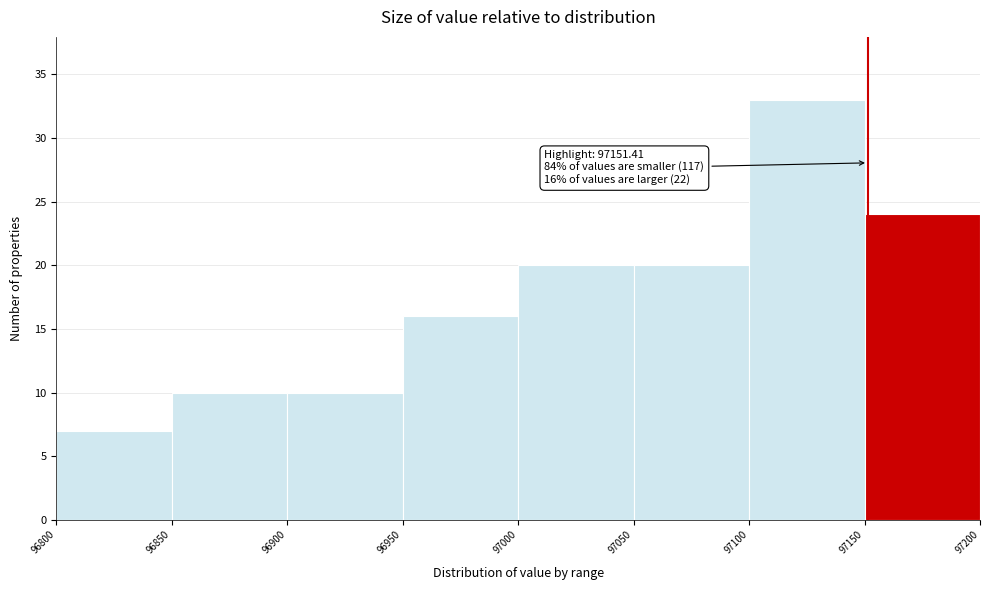

Over which range of the x-axis is the bar tallest?

97100 to 97150